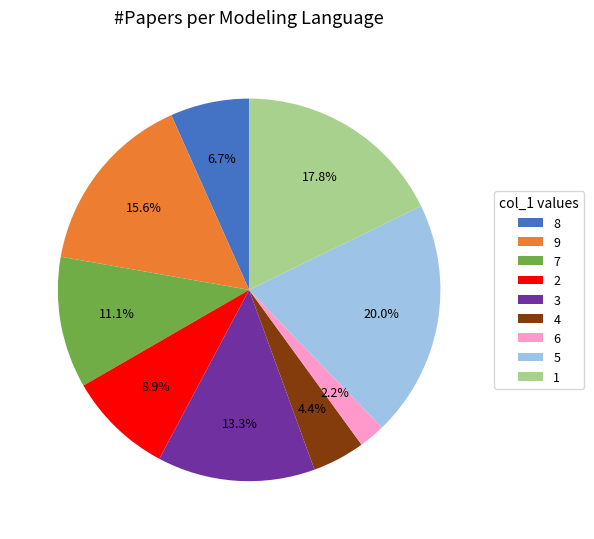

What percentage is NOT represented by 1?

82.2%